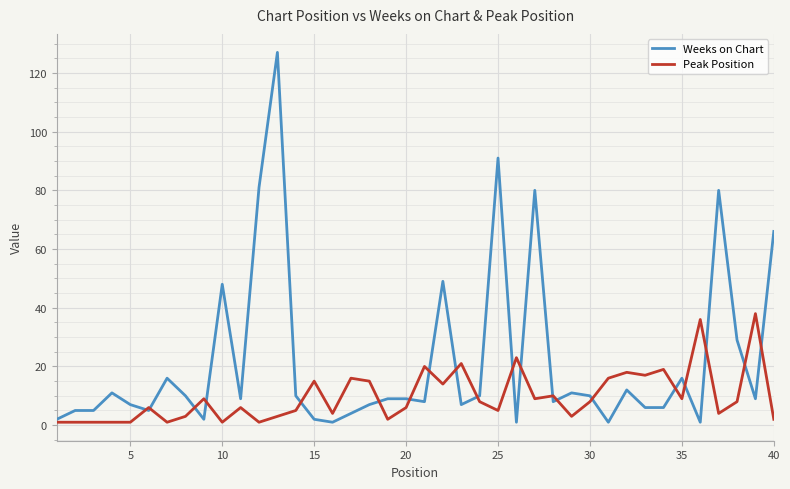

List the series in order of their overall mean, lowest first.

Peak Position, Weeks on Chart